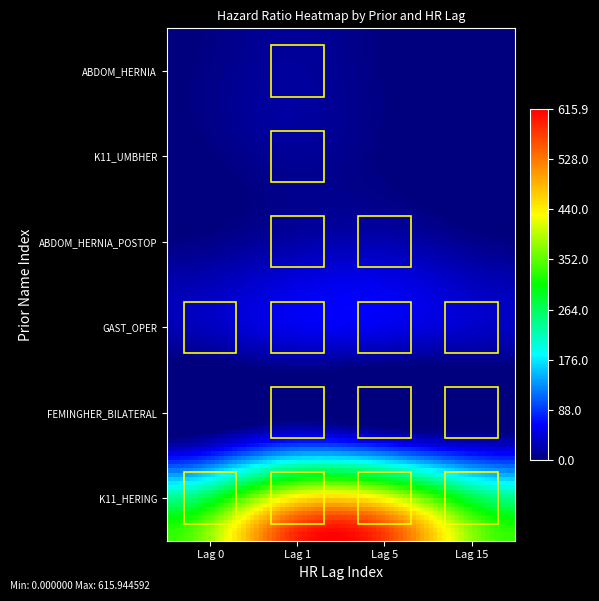

Reading right to left, what are all the values shown in this chart?

K11_HERING: 15=331.5	5=547.4	1=569.4	0=332.6
FEMINGHER_BILATERAL: 15=13.6	5=30.5	1=52.7	0=0.0
GAST_OPER: 15=29.2	5=44.0	1=46.3	0=21.8
ABDOM_HERNIA_POSTOP: 15=0.0	5=17.4	1=14.1	0=0.0
K11_UMBHER: 15=0.0	5=0.0	1=16.1	0=0.0
ABDOM_HERNIA: 15=0.0	5=0.0	1=13.2	0=0.0